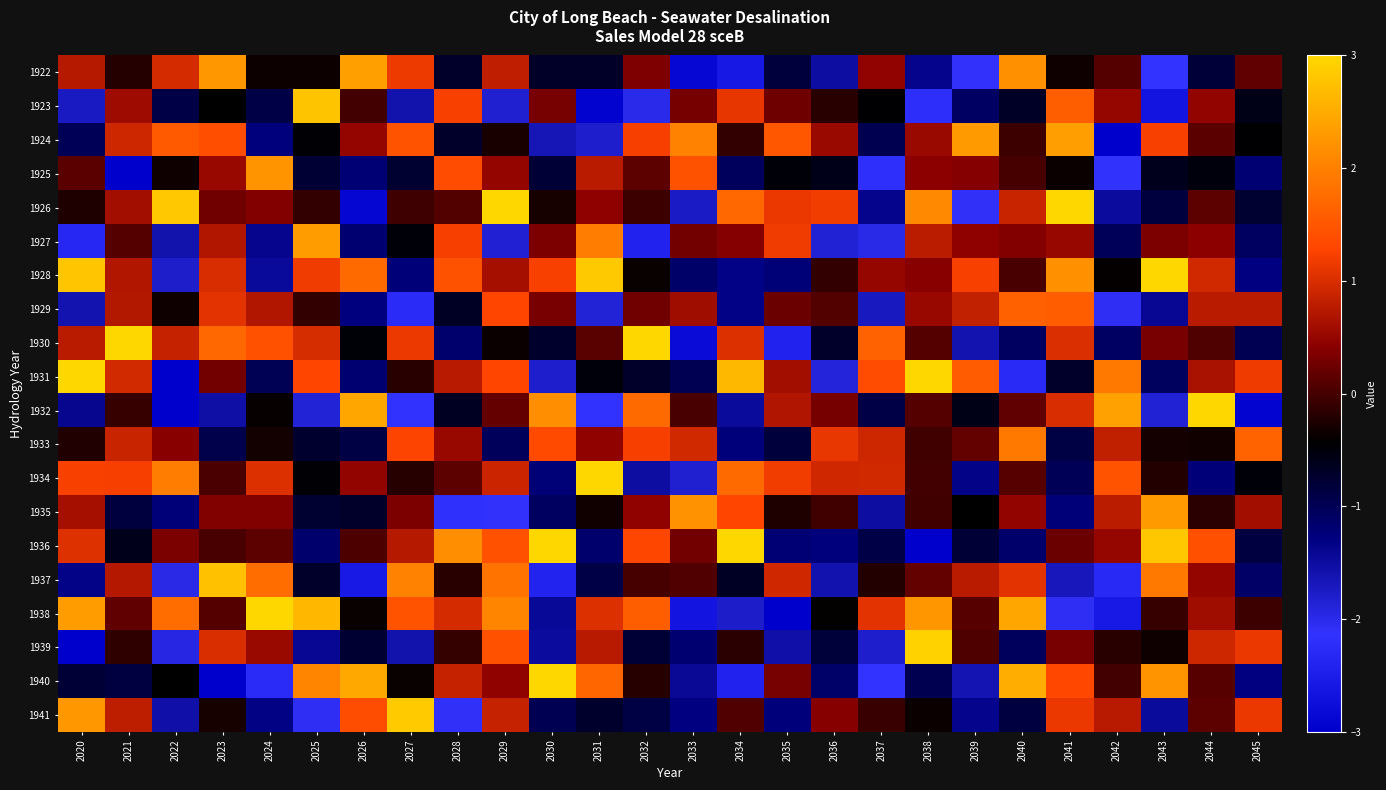

Count the number of data series in this chart.

20